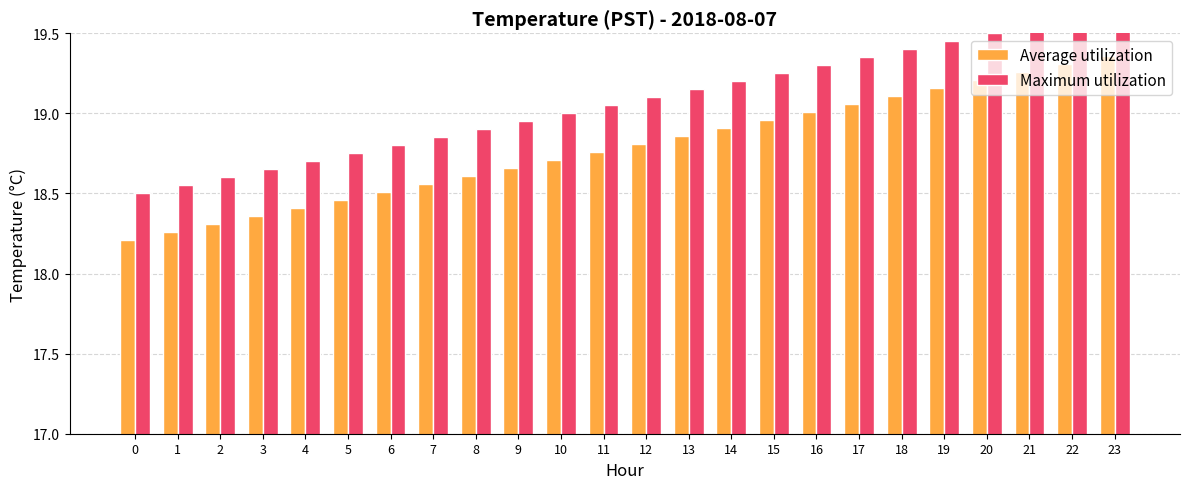

Which series has the widest spread of values?

Average utilization